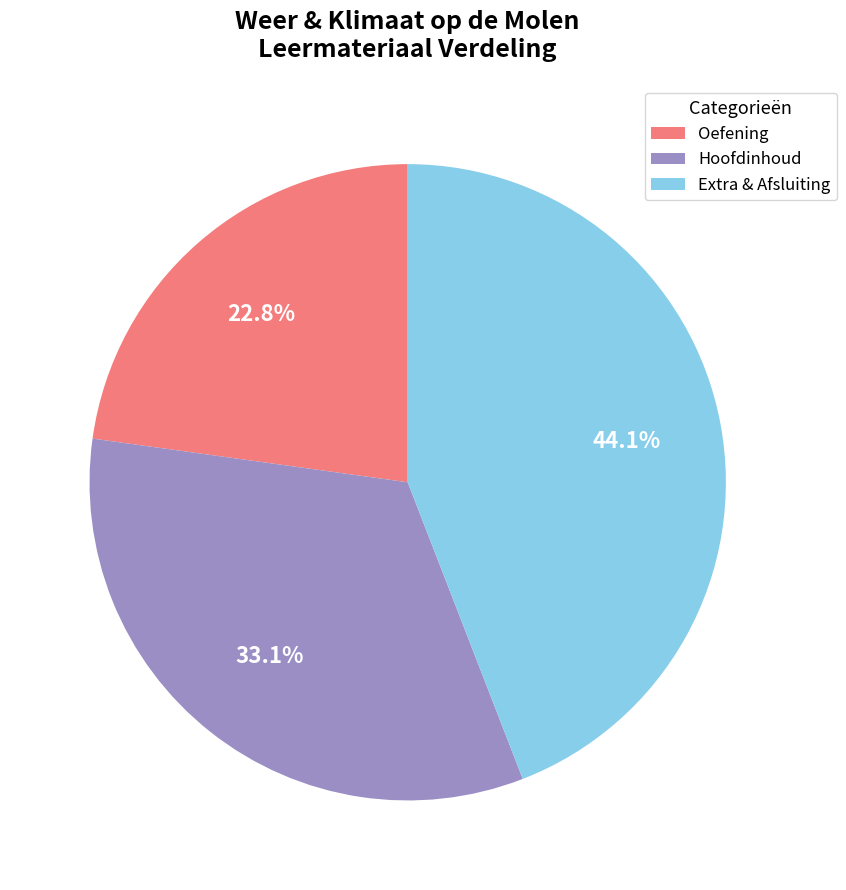

Between Hoofdinhoud and Extra & Afsluiting, which is larger?

Extra & Afsluiting